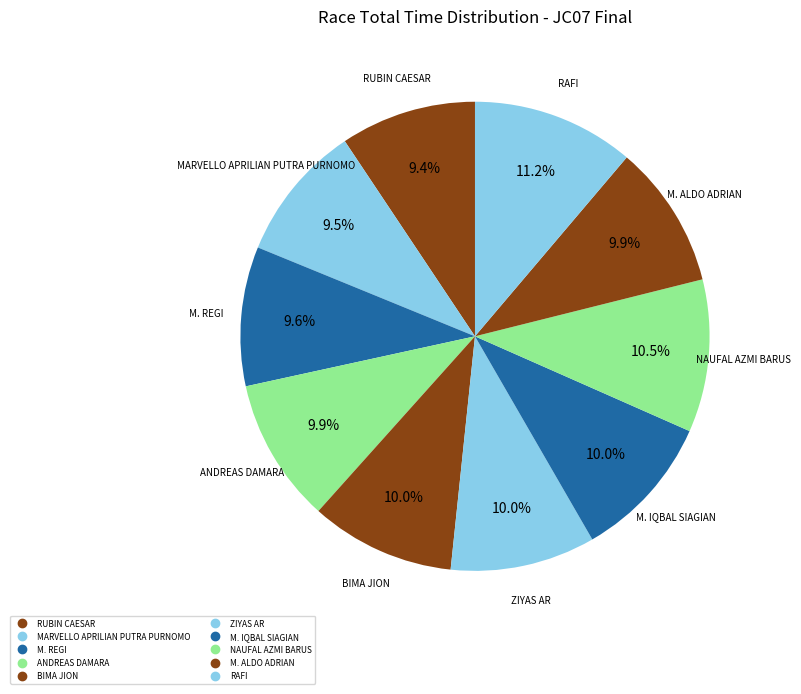

Is the sum of MARVELLO APRILIAN PUTRA PURNOMO and ZIYAS AR greater than half?

No